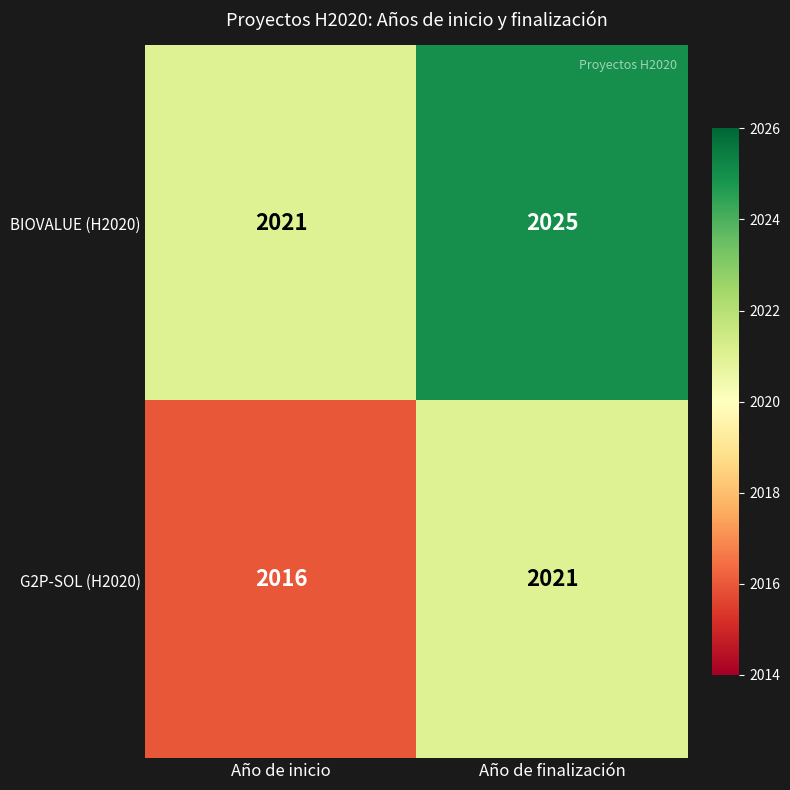

Rank the series by their average value, from highest to lowest.

BIOVALUE (H2020), G2P-SOL (H2020)